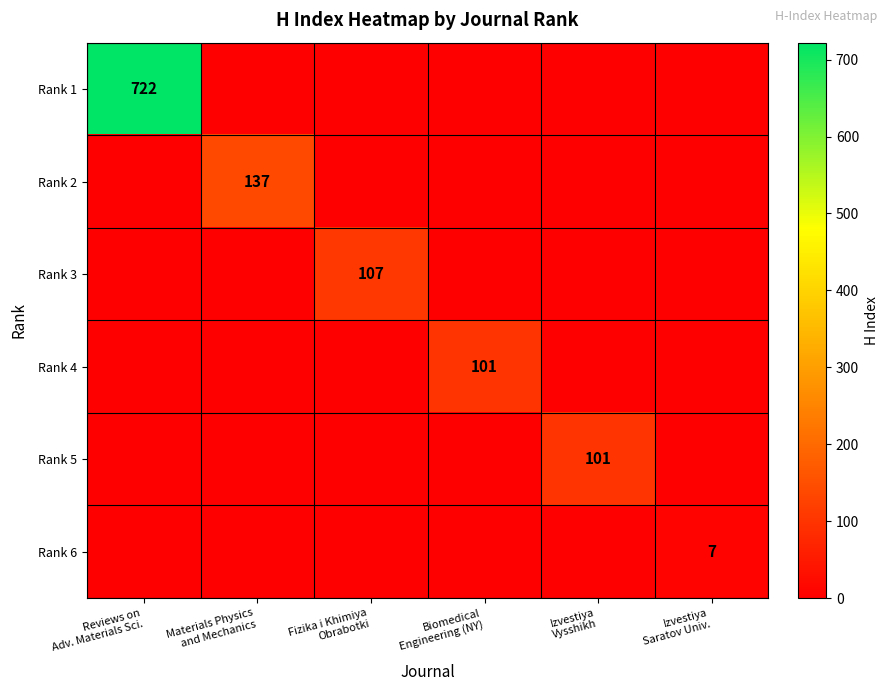

What is the total value across all series at Materials Physics
and Mechanics?

137